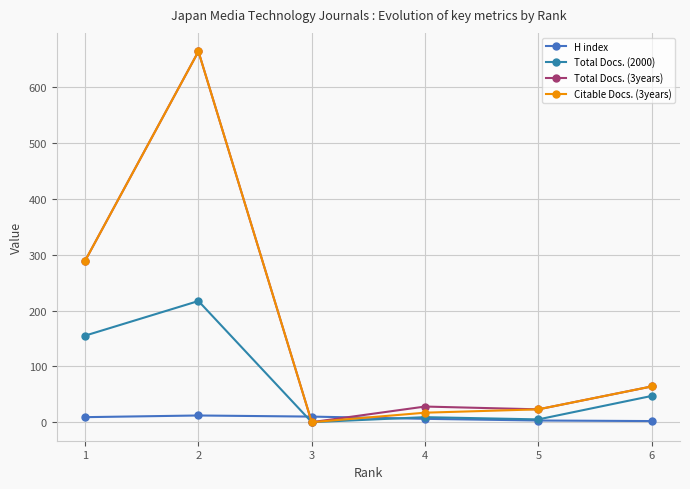

What is the sum of all H index values?

42